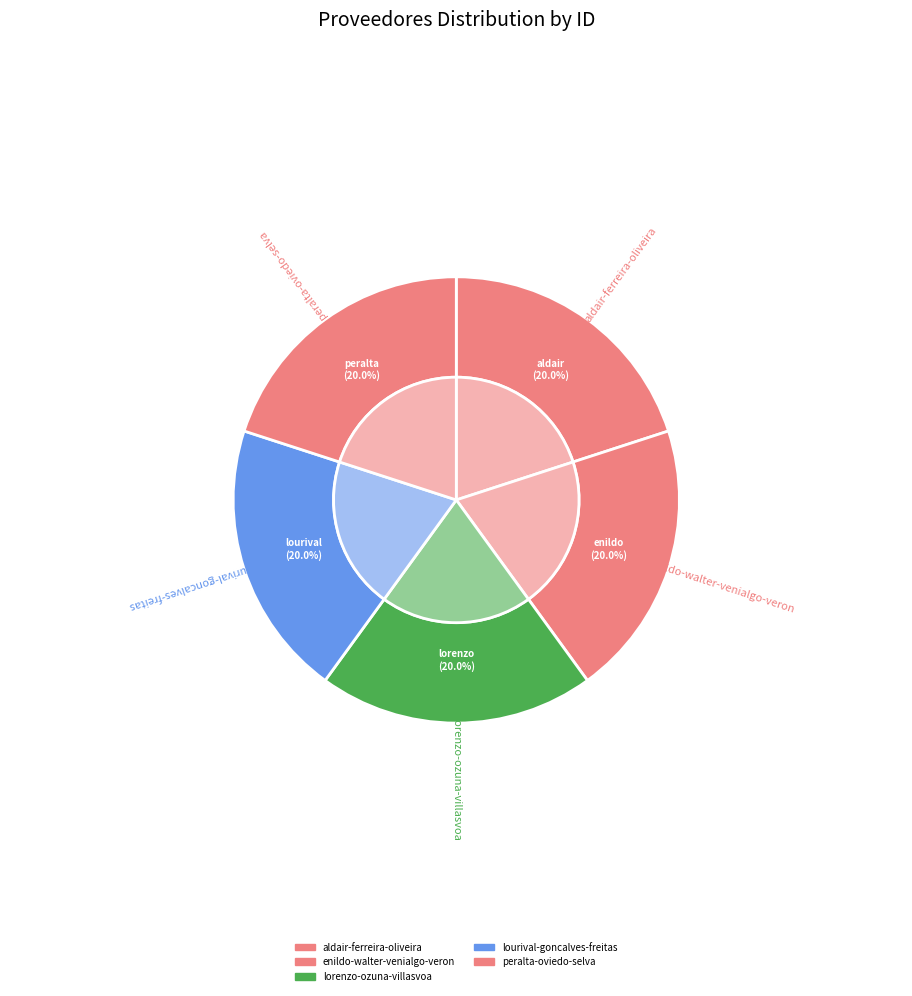

Rank the categories by value from lowest to highest.

lourival-goncalves-freitas, enildo-walter-venialgo-veron, lorenzo-ozuna-villasvoa, peralta-oviedo-selva, aldair-ferreira-oliveira